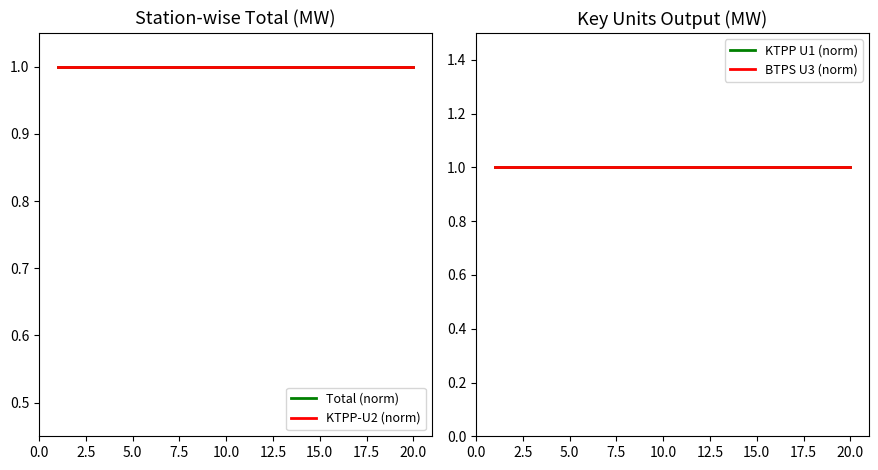

Which series changed the most between 10 and 19?

Total